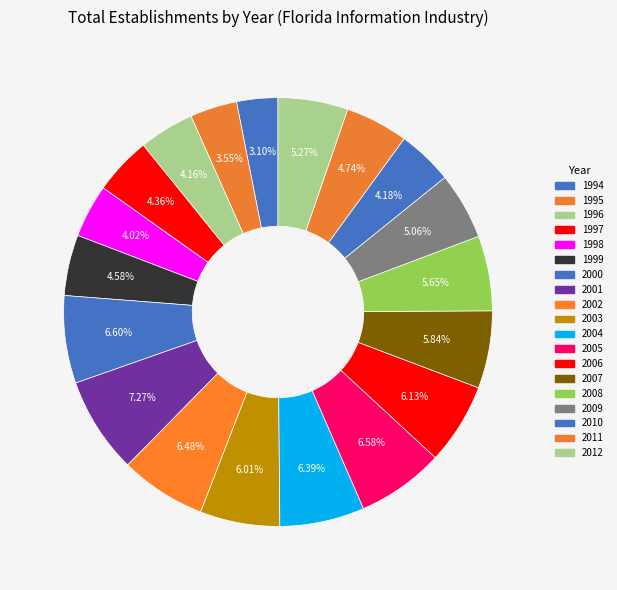

Does 1996 account for over 50% of the chart?

No